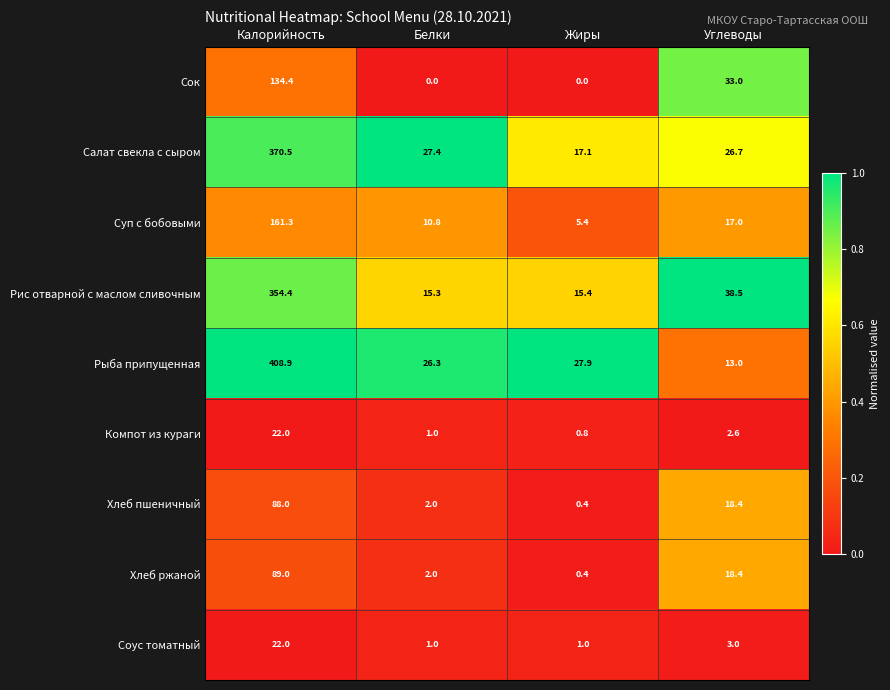

How many data points does each series have?

4